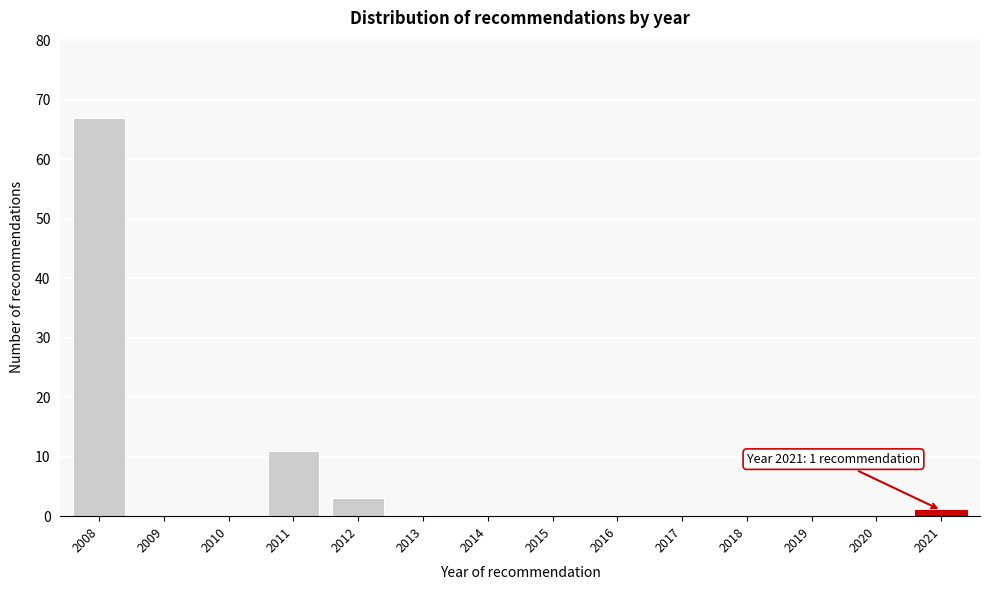

Reading left to right, what are all the values shown in this chart?

2008=67	2009=0	2010=0	2011=11	2012=3	2013=0	2014=0	2015=0	2016=0	2017=0	2018=0	2019=0	2020=0	2021=1